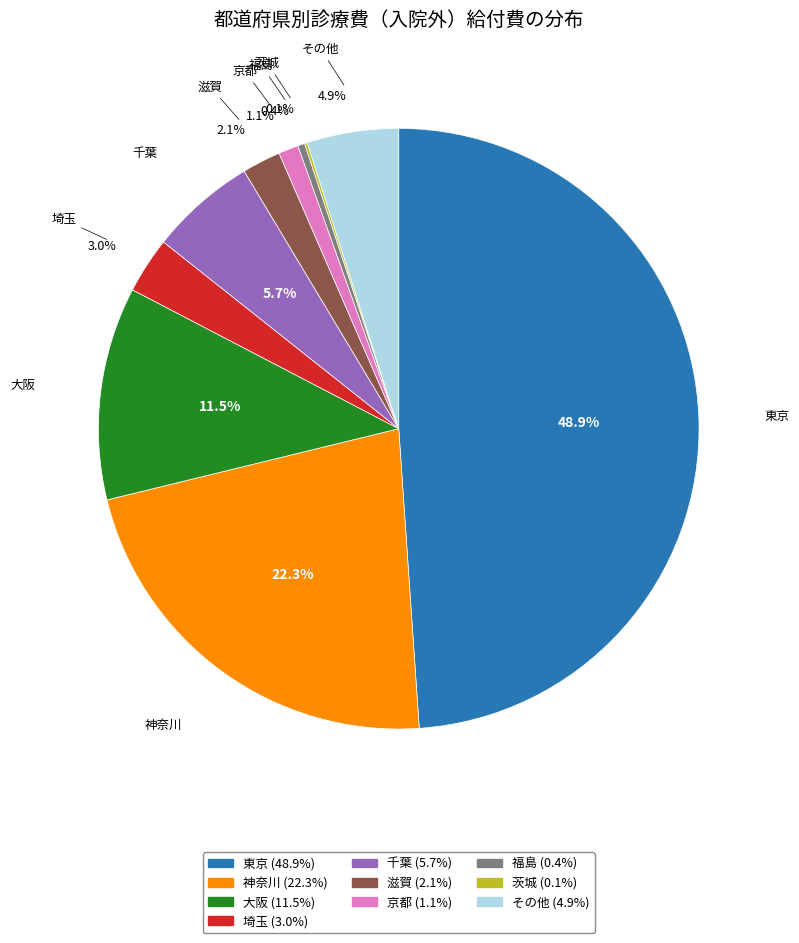

Is the sum of 大阪 and 千葉 greater than half?

No